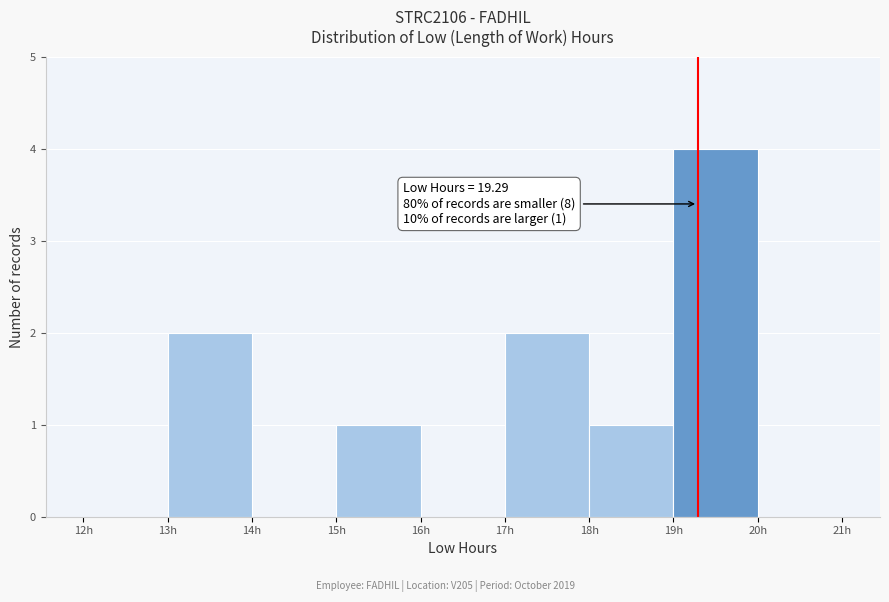

Which range on the x-axis has the tallest bar?

19 to 20